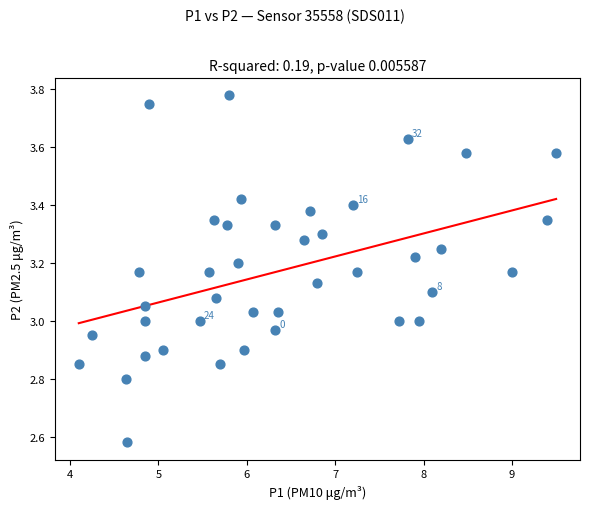

What is the range of X values (max minus min)?

5.4